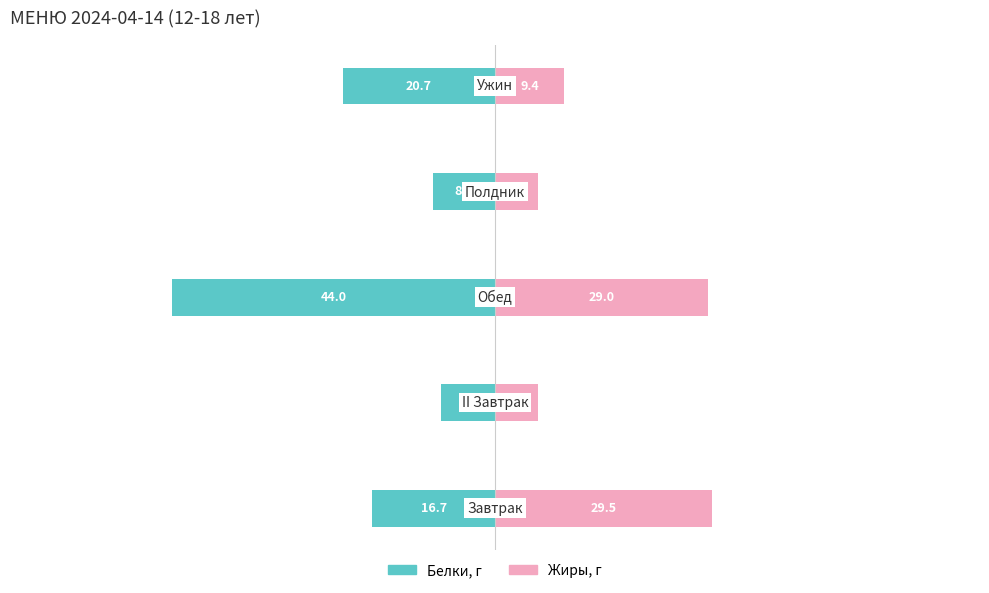

What value does the Жиры, г series have at 0?

29.5